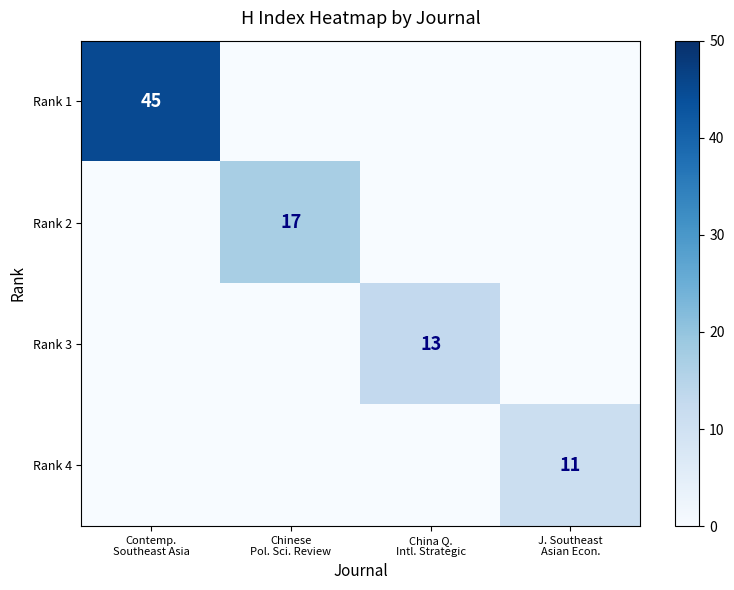

The Rank 3 series shows 0 at J. Southeast Asian Econ.. True or false?

True